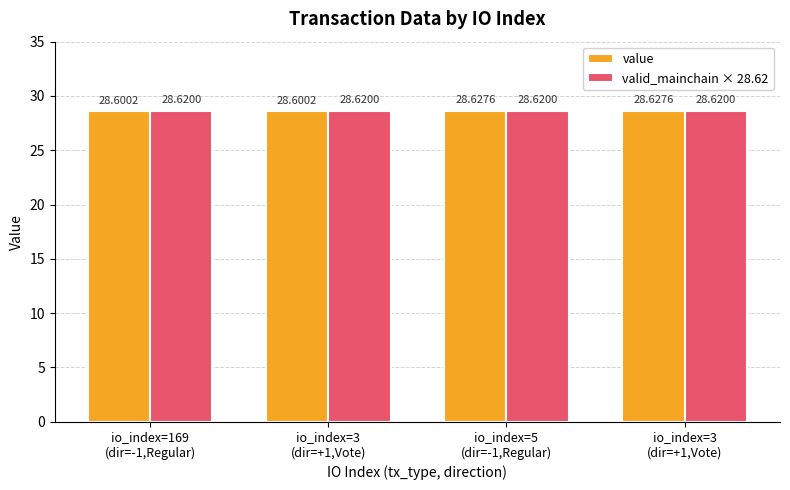

Reading left to right, transcribe all the data shown in this chart.

value: io_index=169
(dir=-1,Regular)=28.6	io_index=3
(dir=+1,Vote)=28.6	io_index=5
(dir=-1,Regular)=28.6	io_index=3
(dir=+1,Vote)=28.6
valid_mainchain × 28.62: io_index=169
(dir=-1,Regular)=28.6	io_index=3
(dir=+1,Vote)=28.6	io_index=5
(dir=-1,Regular)=28.6	io_index=3
(dir=+1,Vote)=28.6